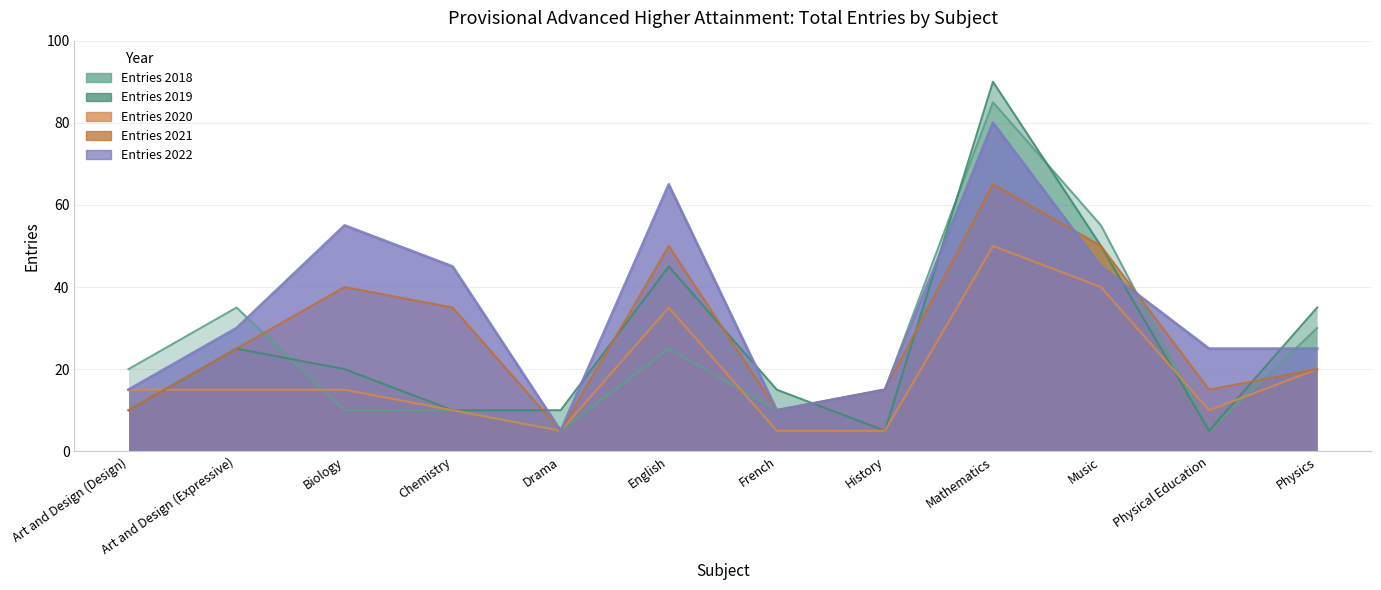

Where is the first local maximum for Entries 2019?

Art and Design (Expressive)